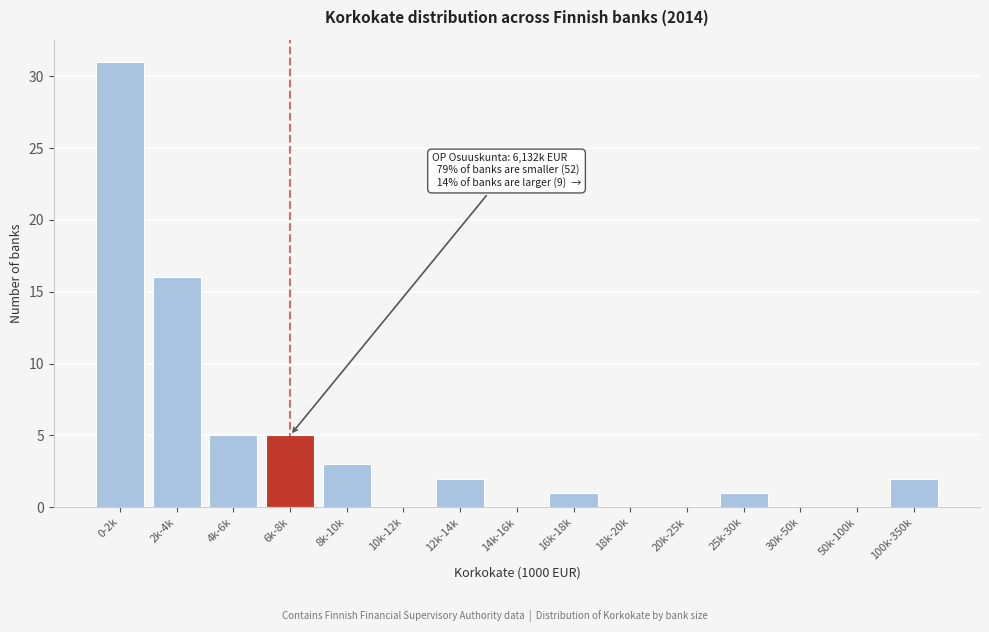

Reading right to left, list all the values displayed in this chart.

100k-350k=2	50k-100k=0	30k-50k=0	25k-30k=1	20k-25k=0	18k-20k=0	16k-18k=1	14k-16k=0	12k-14k=2	10k-12k=0	8k-10k=3	6k-8k=5	4k-6k=5	2k-4k=16	0-2k=31